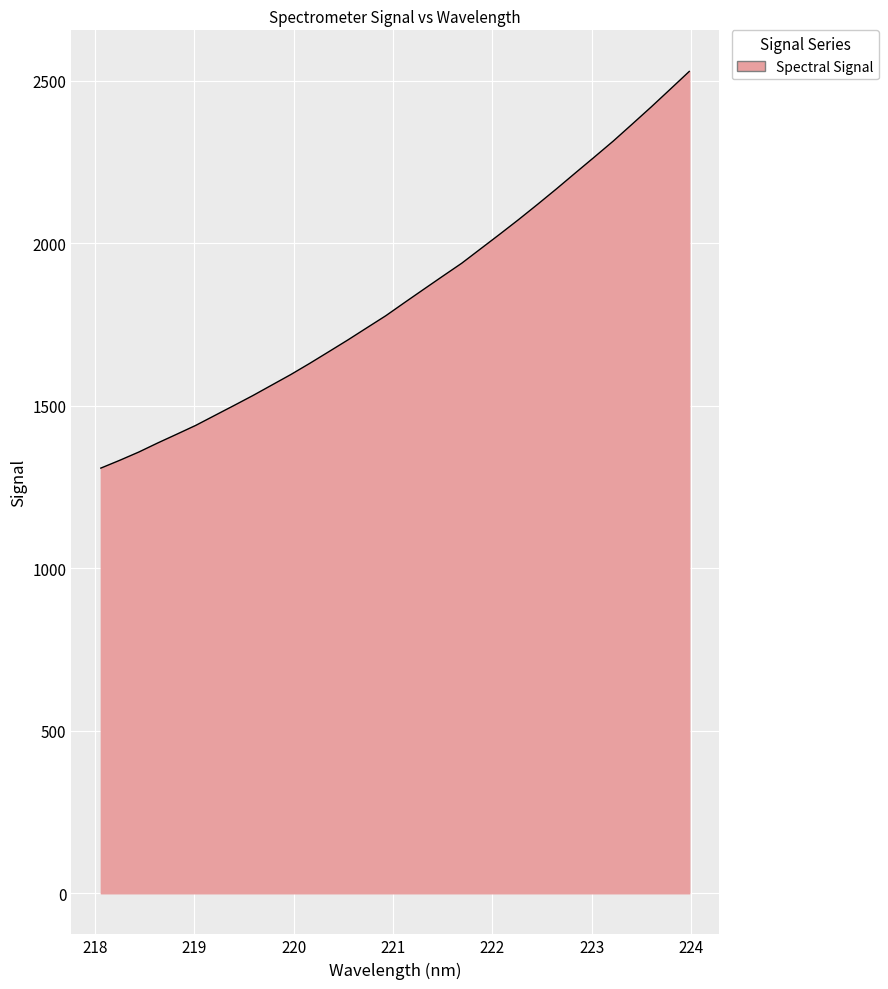

What is the smallest value displayed?

1308.2